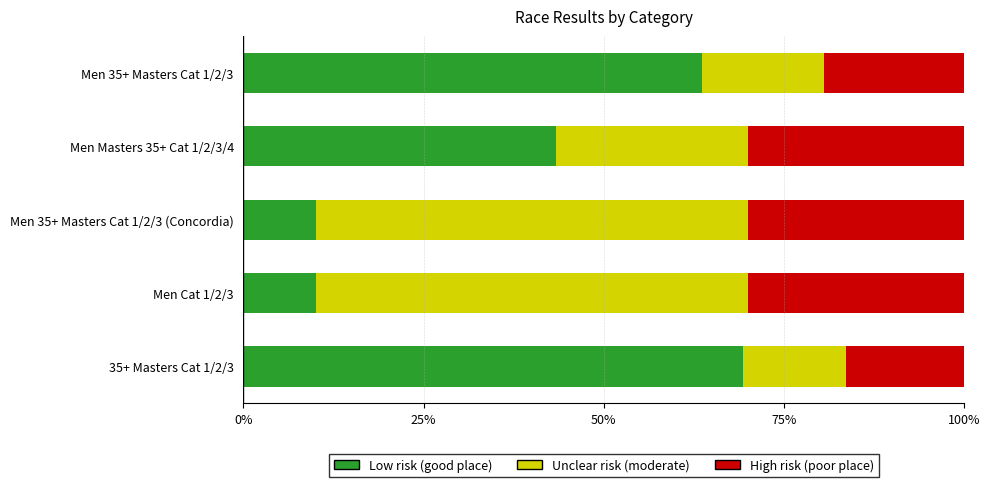

What is the total value across all series at Men 35+ Masters Cat 1/2/3 (Concordia)?

100.0